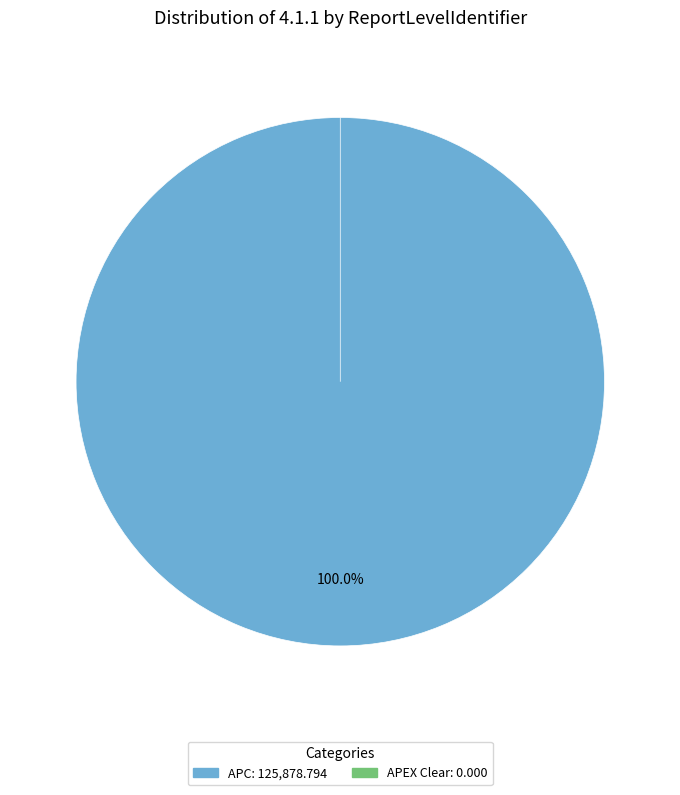

Combined, what portion of the pie is APC and APEX Clear?

100.0%